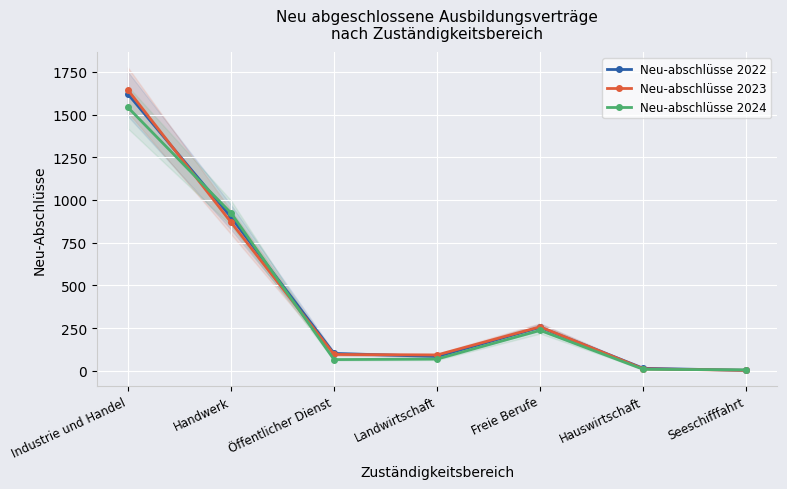

What position from the left is Landwirtschaft?

4